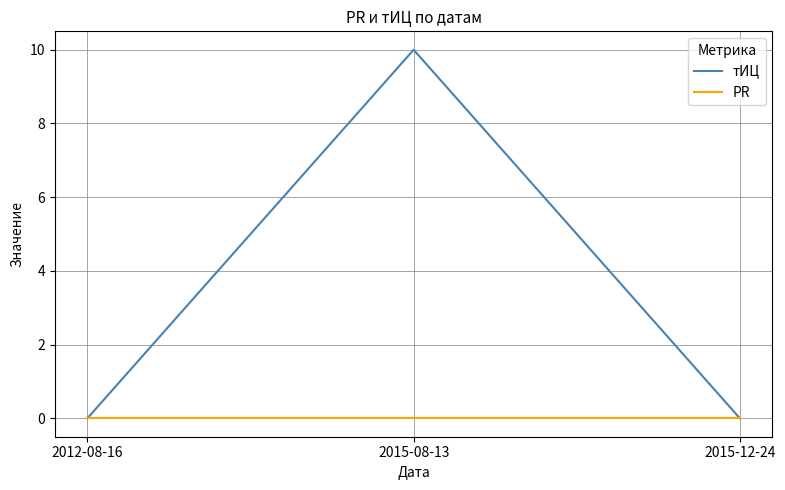

Which series has the largest total across all categories?

тИЦ